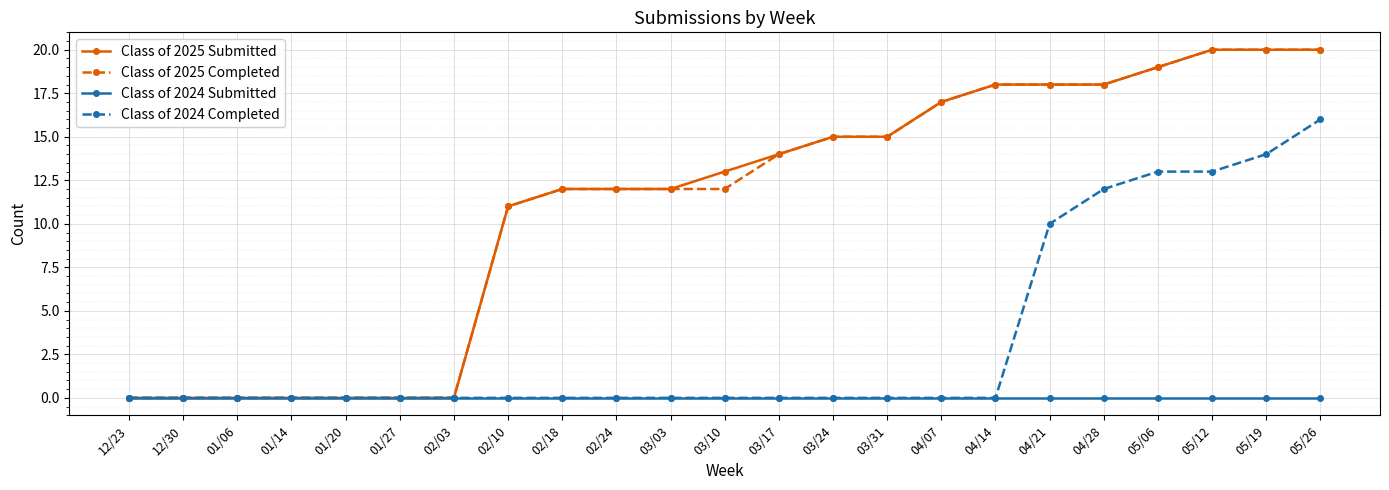

At which category is the sum across all series the highest?

05/26